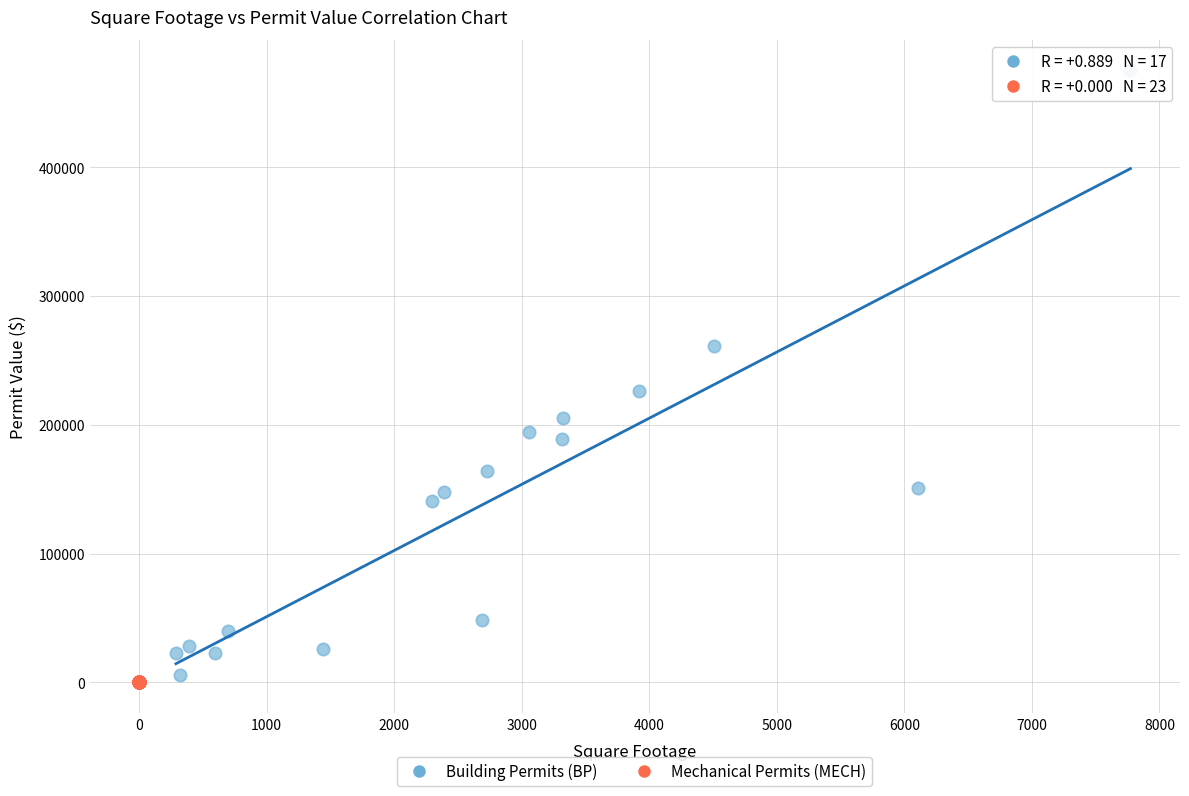

Which series reaches the maximum Y coordinate?

Building Permits (BP)